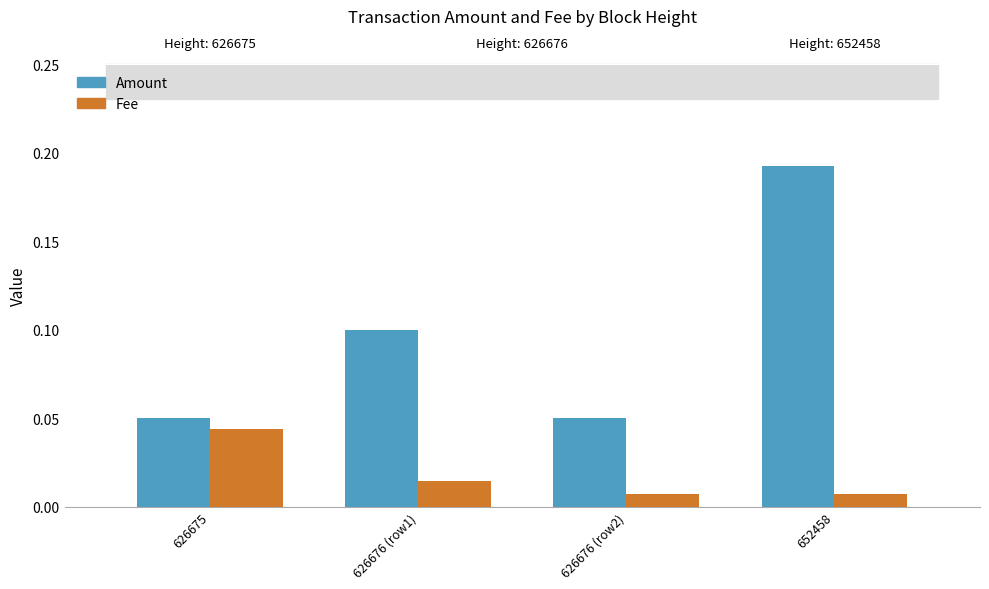

Rank the series at 652458 from lowest to highest value.

Fee, Amount